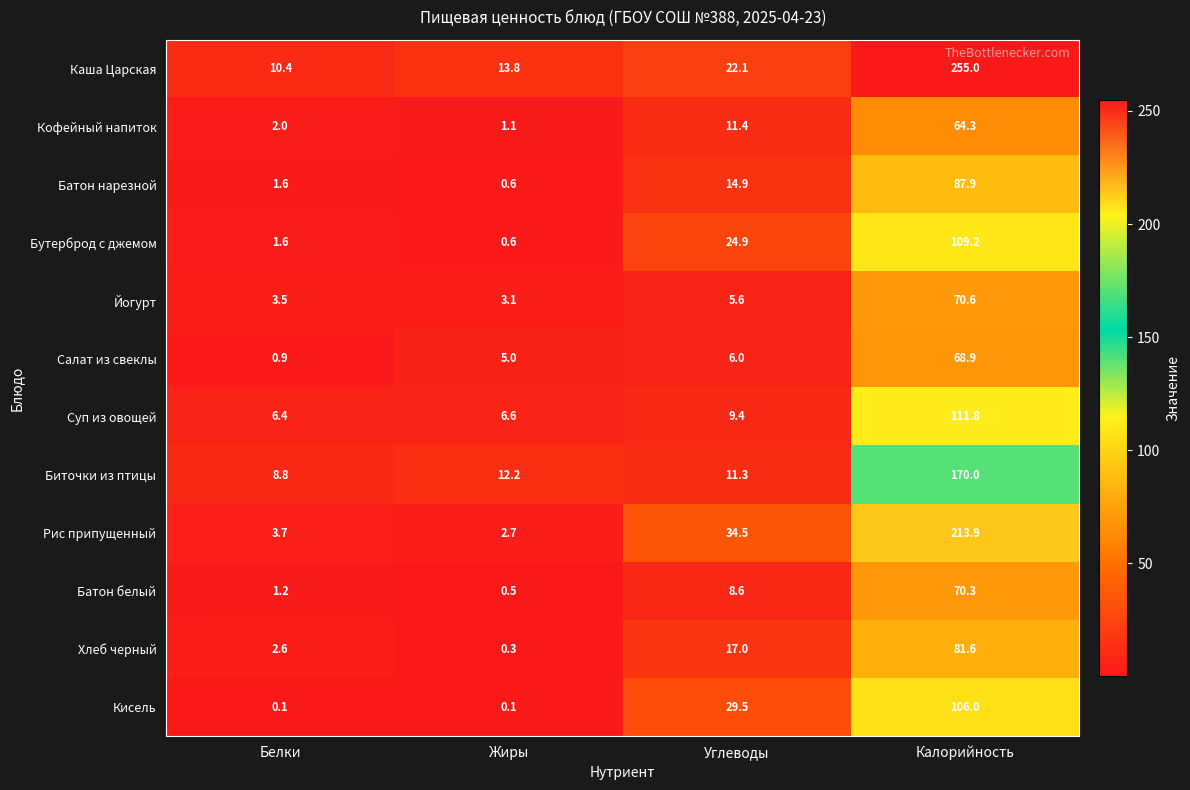

True or false: Рис припущенный has a value of 1.4 at Жиры.

False